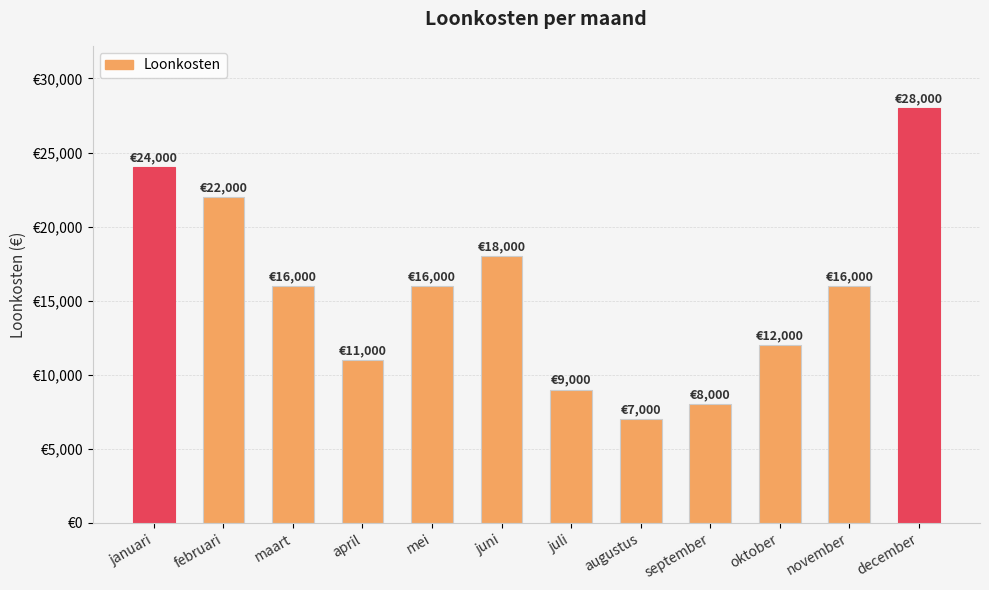

How many data points are less than 16000?

5